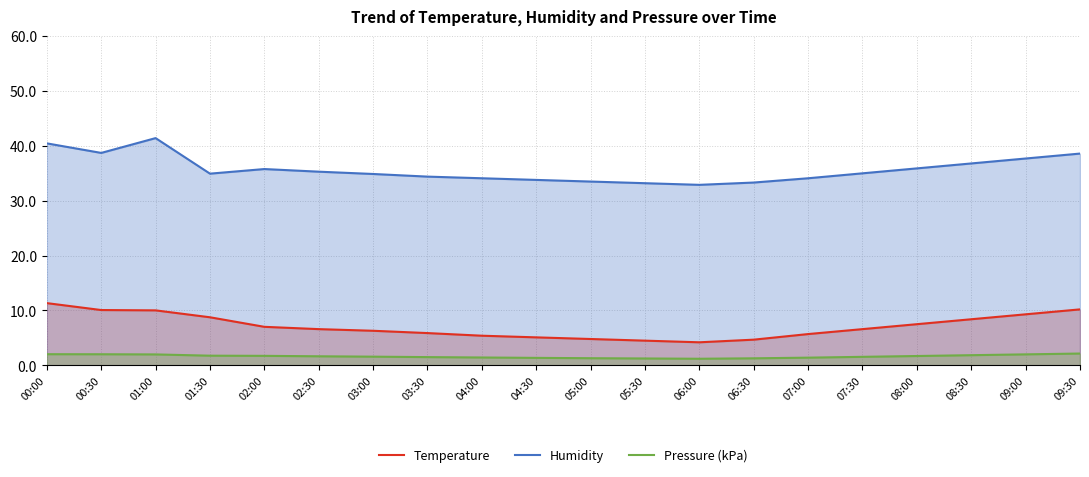

True or false: Humidity has a value of 14.5 at 00:30.

False